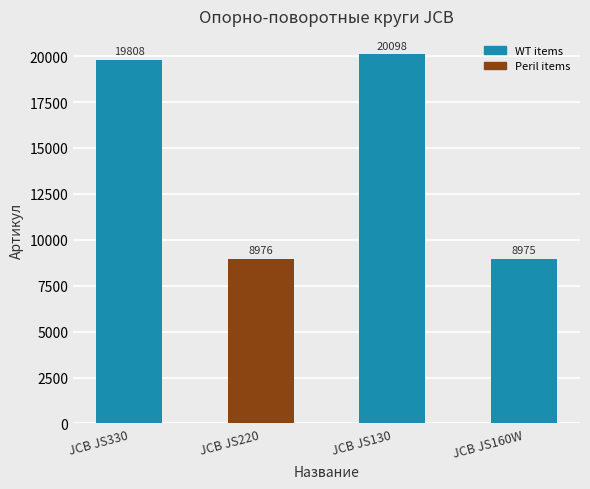

Which category has the lowest value across all series?

JCB JS160W